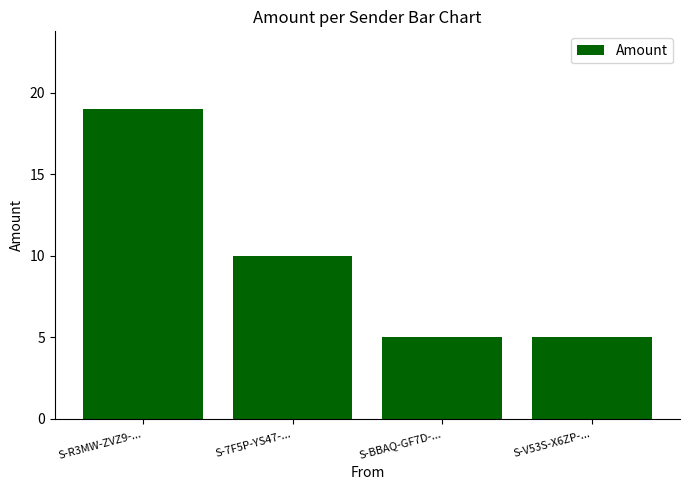

Approximately how many times larger is the value at S-R3MW-ZVZ9-... compared to S-V53S-X6ZP-...?

3.8